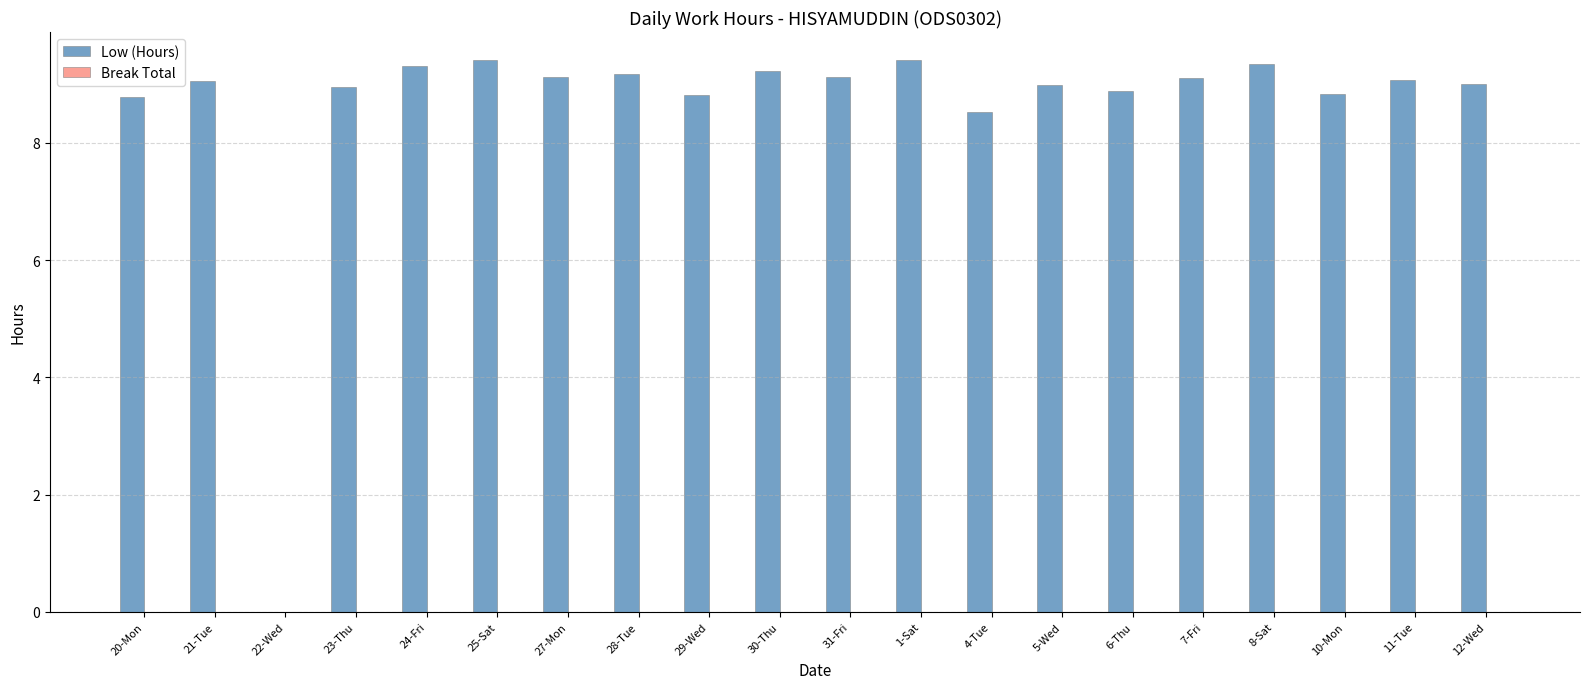

Between 22-Wed and 27-Mon, which is larger?

27-Mon